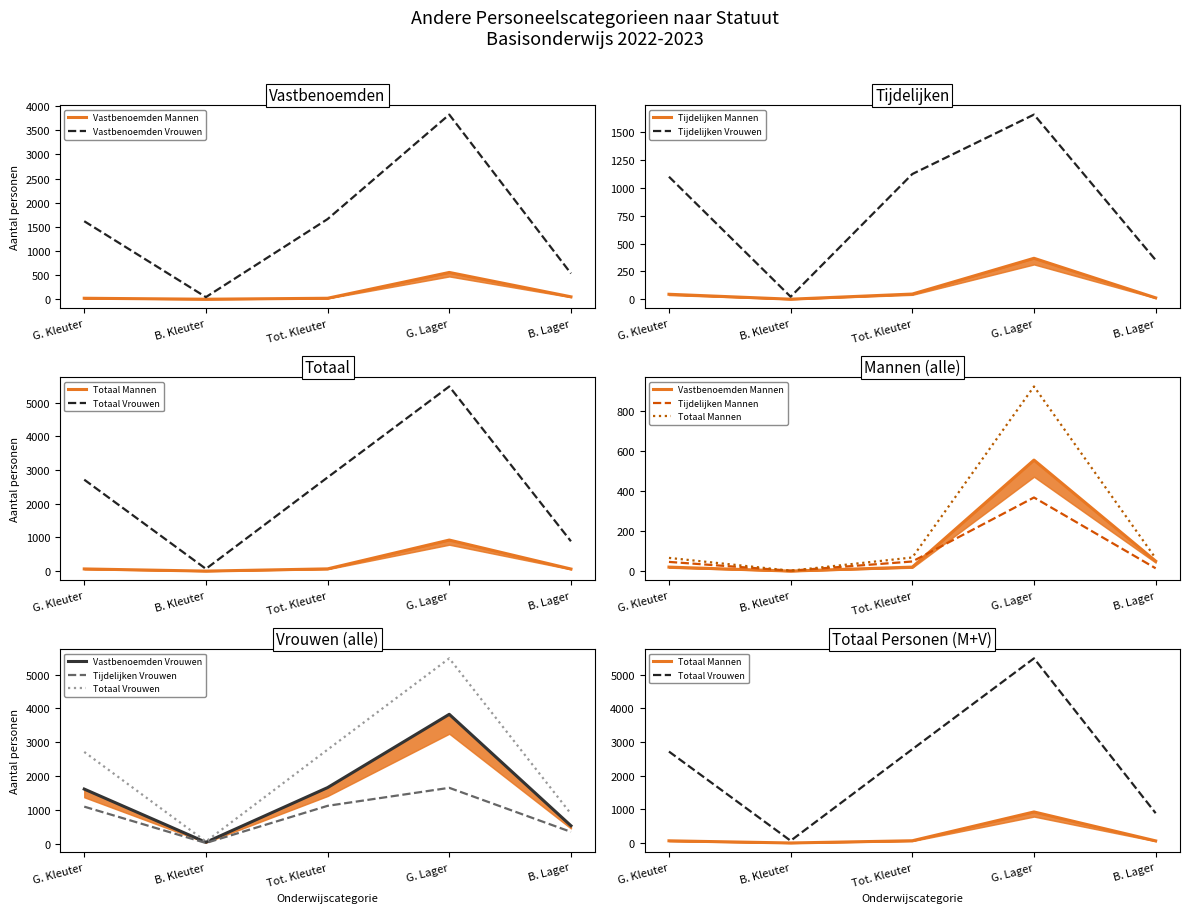

In Tijdelijken Vrouwen, how many points are higher than both neighbors (excluding endpoints)?

1